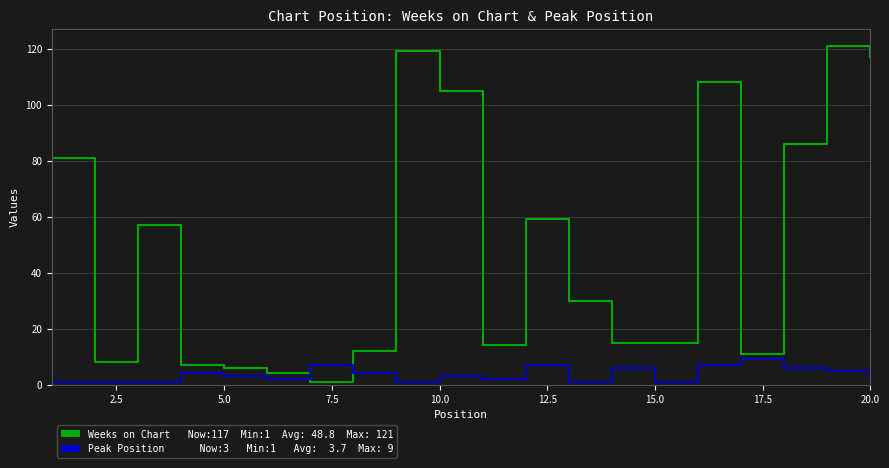

What is the greatest value displayed?

121